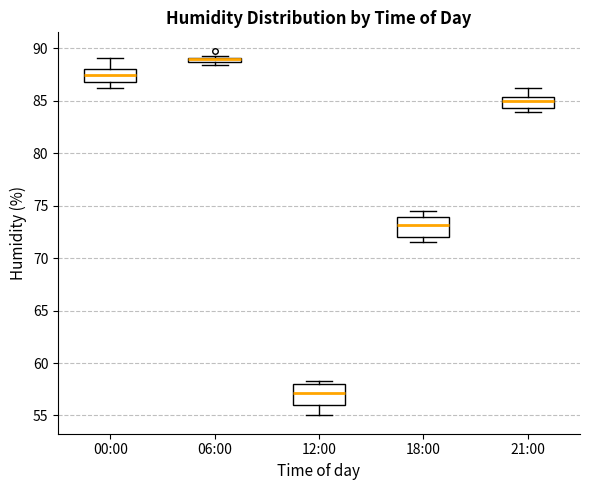

Where does the upper whisker of the box for 18:00 end on the y-axis? The values are not printed on the chart, so give them approximately, as read against the axis.

74.5